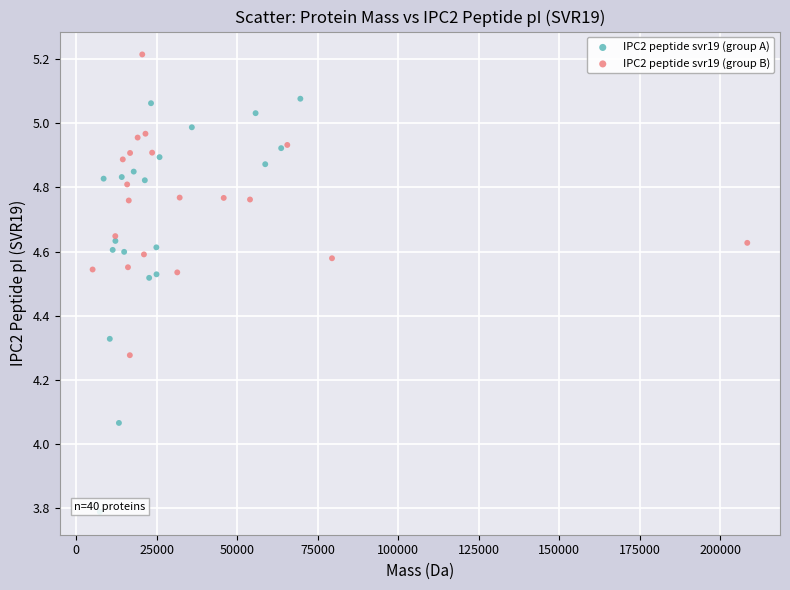

Which series reaches the minimum Y coordinate?

IPC2 peptide svr19 (group A)